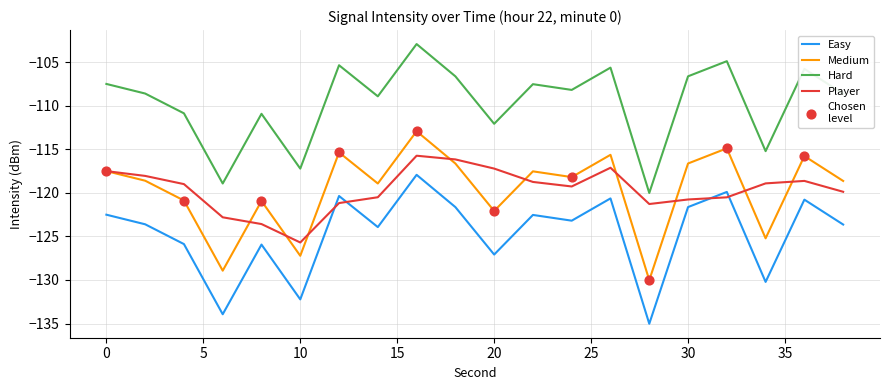

What is the minimum value shown in the chart?

-135.0